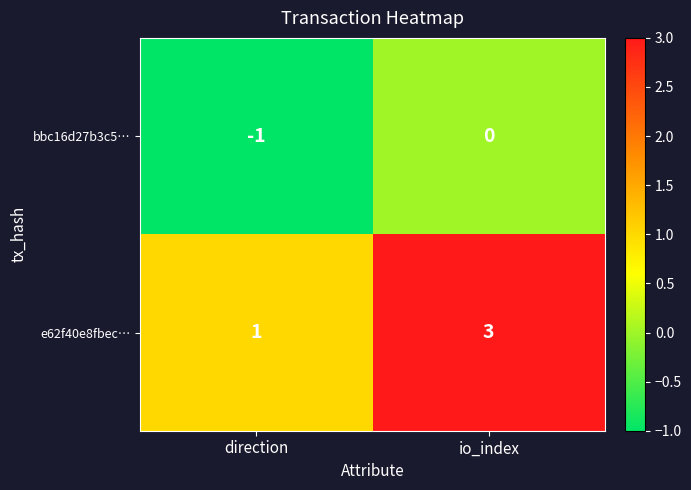

Reading left to right, what are all the values shown in this chart?

bbc16d27b3c5…: direction=-1	io_index=0
e62f40e8fbec…: direction=1	io_index=3